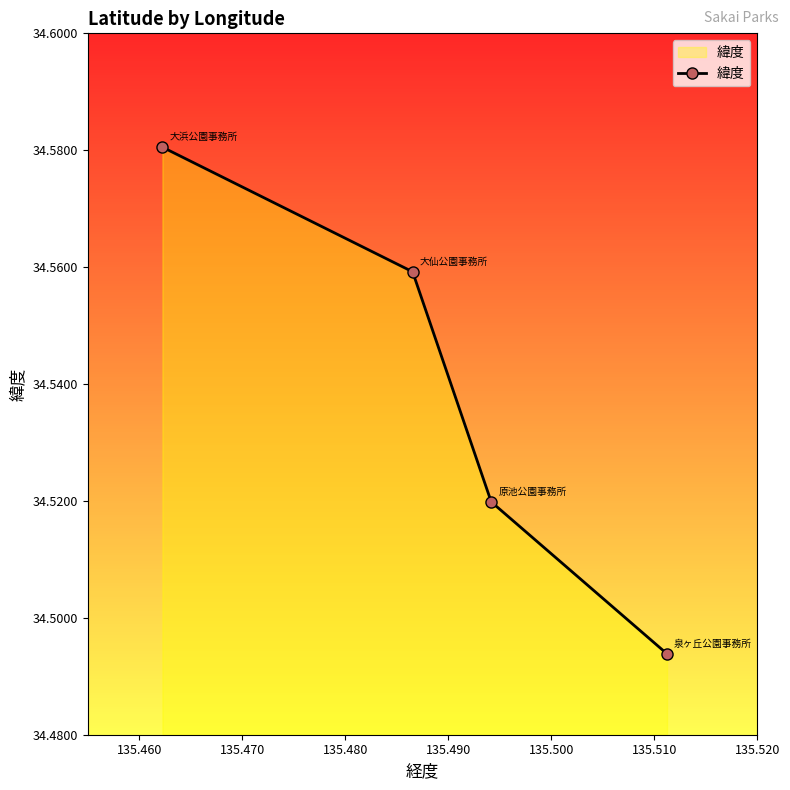

What is the difference between the maximum and minimum values?

0.1